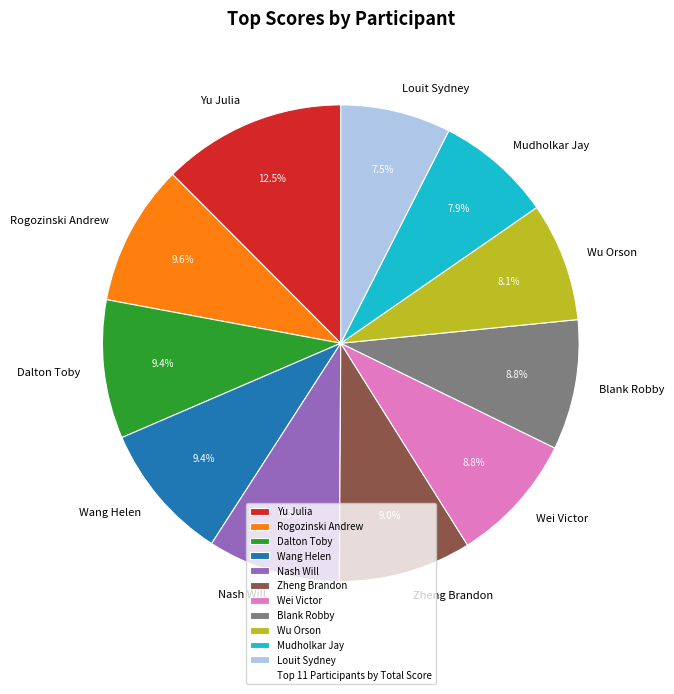

Combined, what portion of the pie is Zheng Brandon and Wang Helen?

18.4%